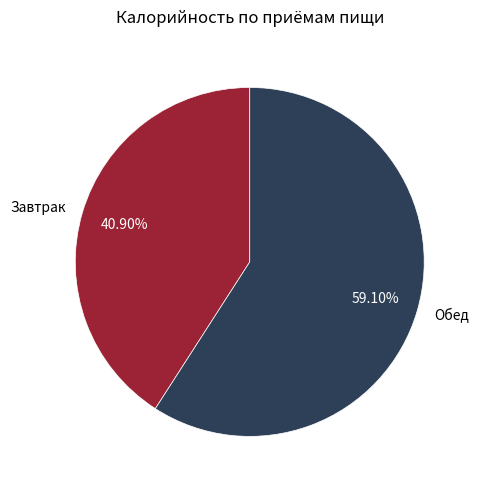

What percentage is NOT represented by Завтрак?

59.1%